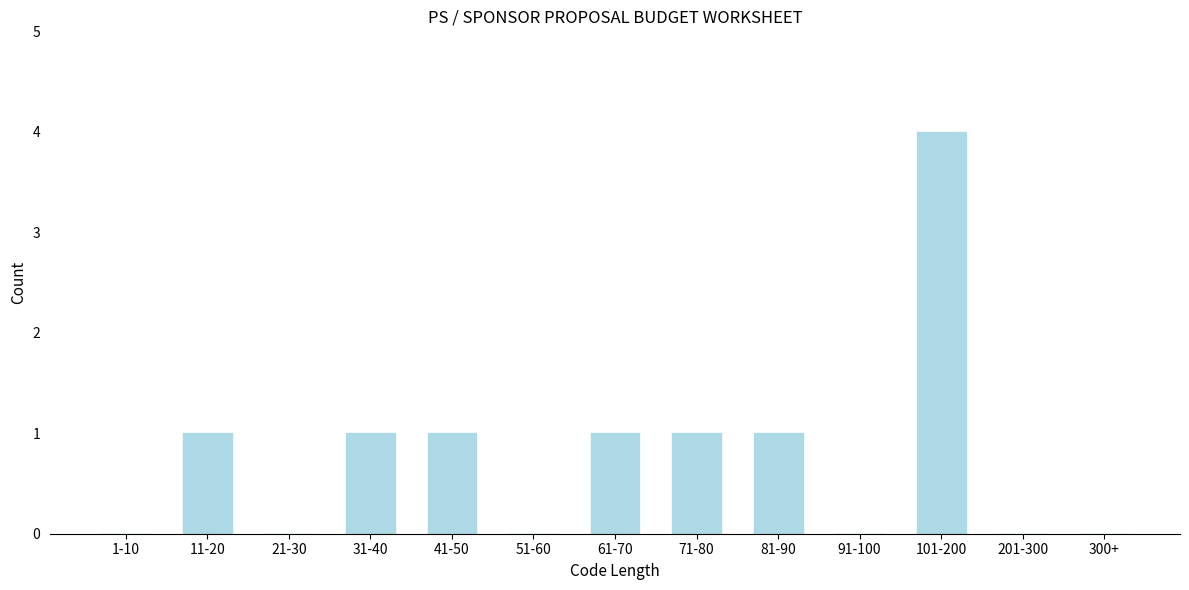

Reading right to left, what are all the values shown in this chart?

300+=0	201-300=0	101-200=4	91-100=0	81-90=1	71-80=1	61-70=1	51-60=0	41-50=1	31-40=1	21-30=0	11-20=1	1-10=0